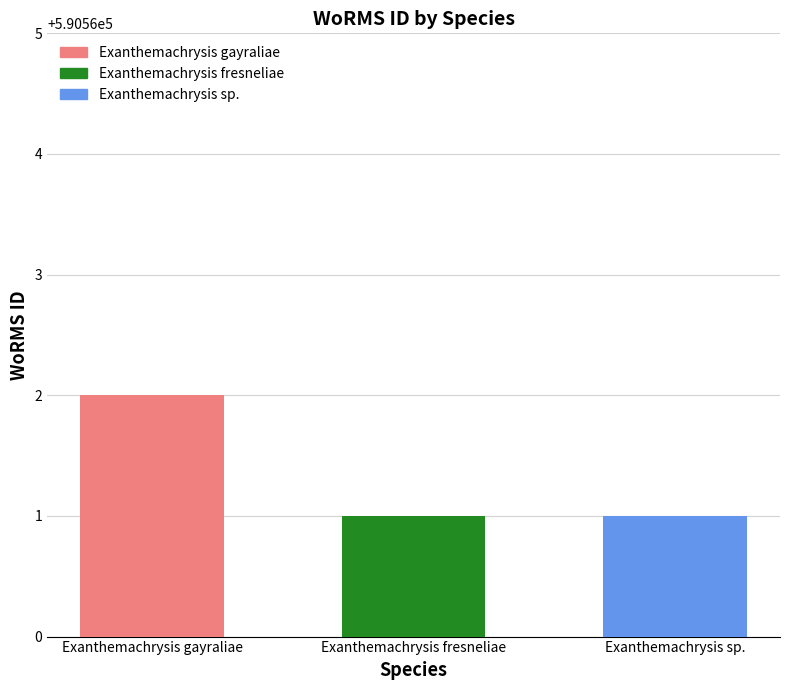

Does the chart contain stacked bars?

No